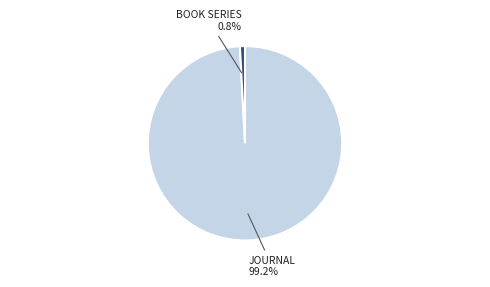

Is there any slice that represents more than half of the pie?

Yes